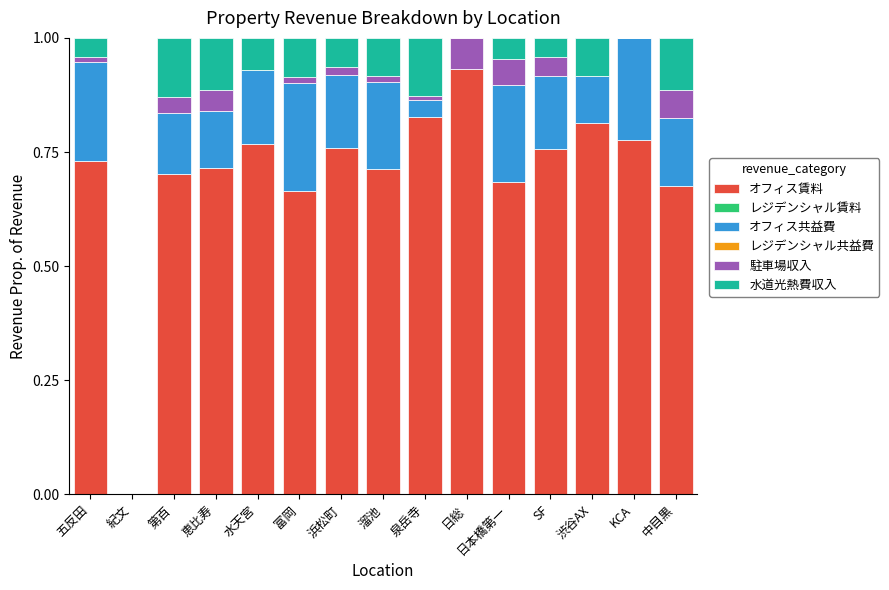

The value of オフィス賃料 at 日本橋第一 is 0.7. True or false?

True